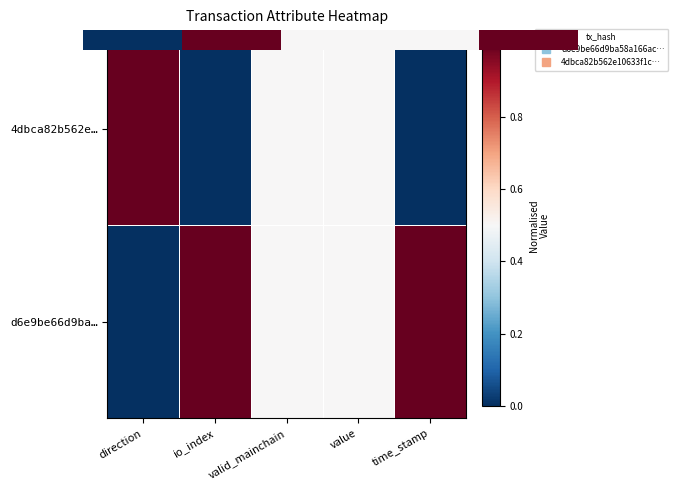

Which series has the largest range (max minus min)?

d6e9be66d9ba…